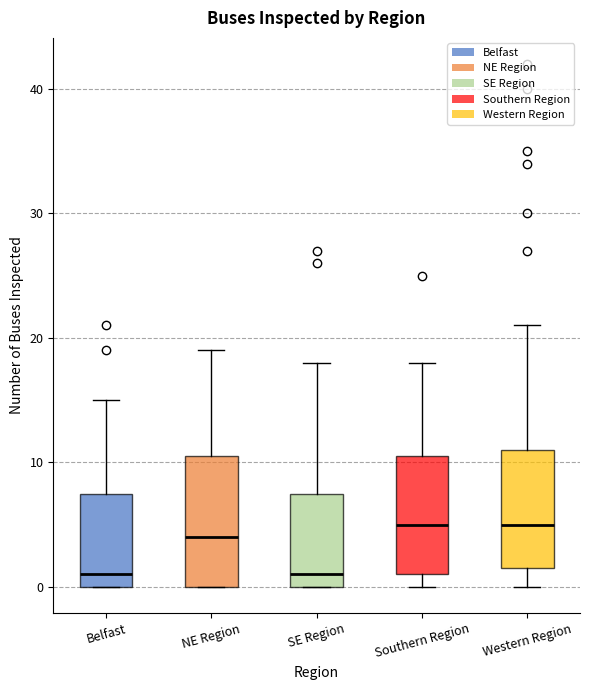

Where does the median line of the box for Western Region sit on the y-axis? The values are not printed on the chart, so give them approximately, as read against the axis.

5